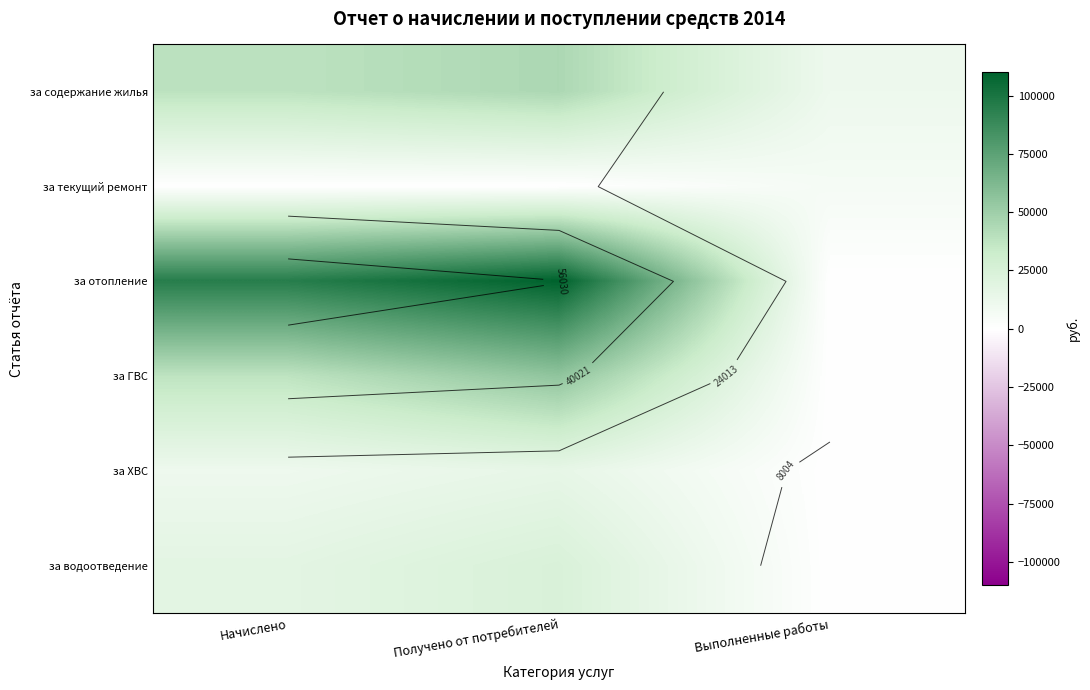

Which category has the highest value in the за водоотведение series?

Получено от потребителей